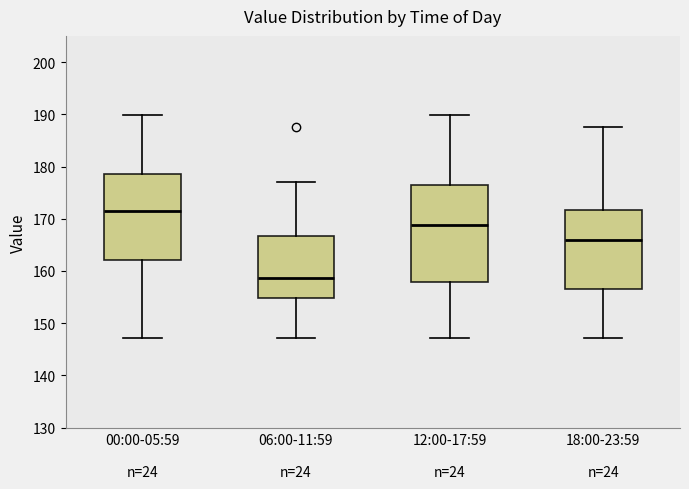

Reading left to right, read every box against the y-axis: the position of its median line, the range the box covers, and the ends of its whiskers. The values are not printed on the chart, so give them approximately, as read against the axis.

00:00-05:59 n=24: median 172, box 162 to 179, whiskers 147 to 190
06:00-11:59 n=24: median 159, box 155 to 167, whiskers 147 to 177
12:00-17:59 n=24: median 169, box 158 to 176, whiskers 147 to 190
18:00-23:59 n=24: median 166, box 157 to 172, whiskers 147 to 187